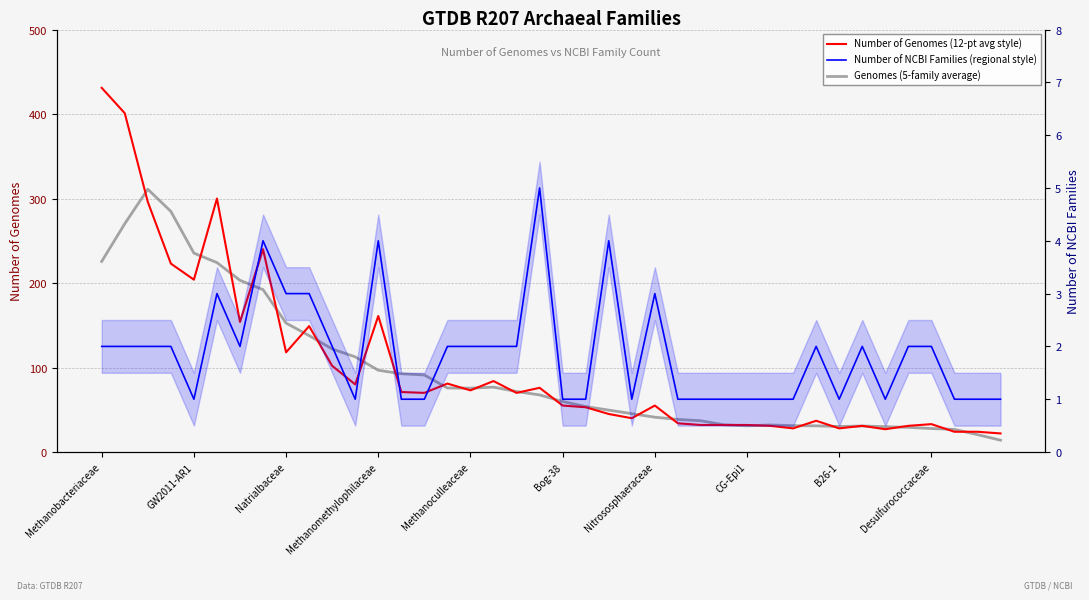

Is it true that Genomes (5-family average) equals 136.2 at 15?

False